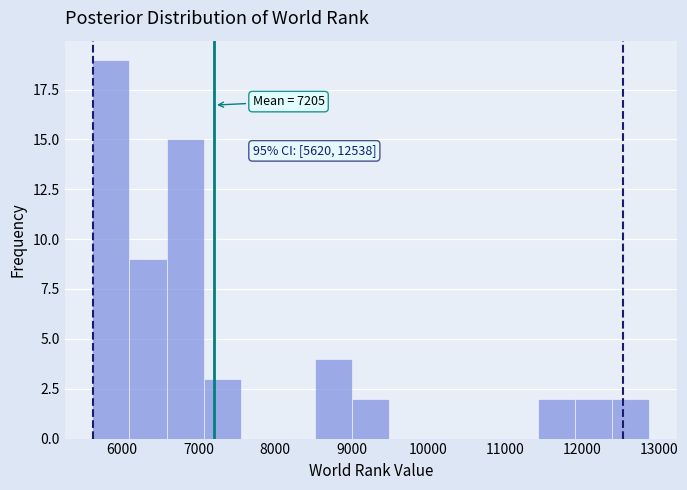

Over which range of the x-axis is the bar tallest?

5600 to 6100